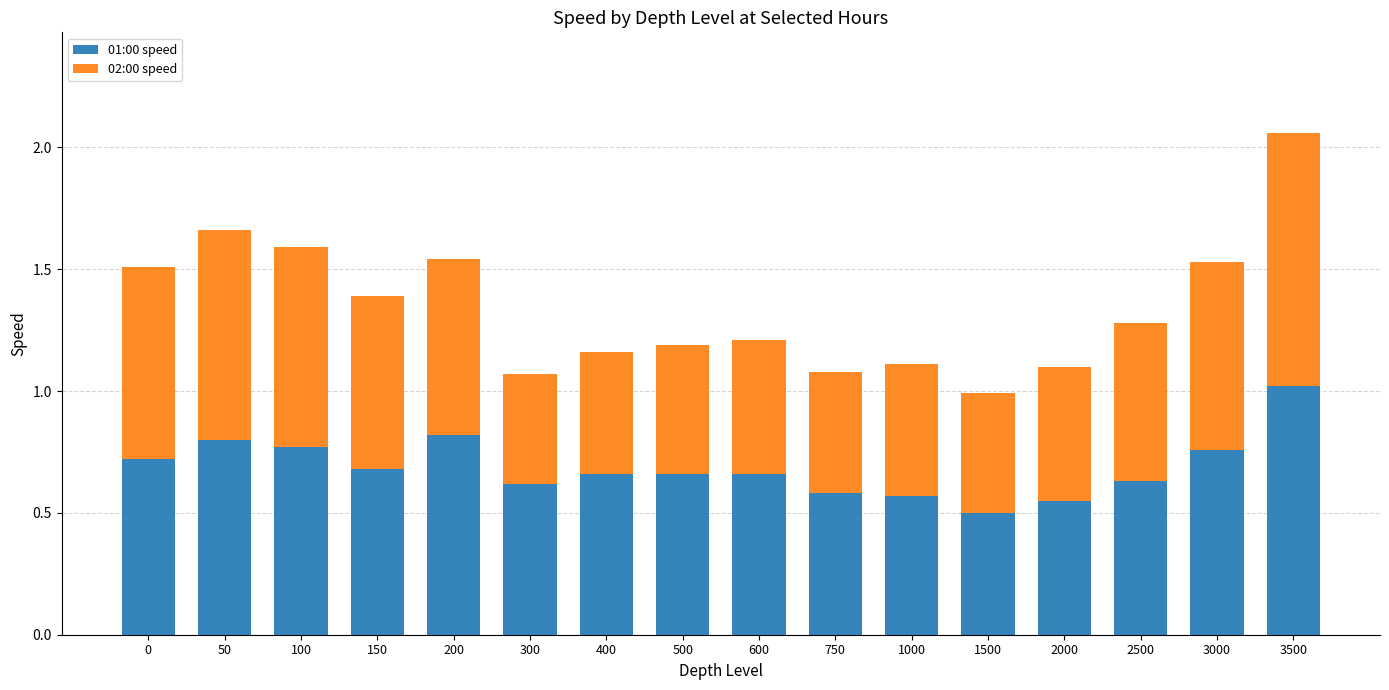

Is it true that 01:00 speed equals 0.7 at 400?

True